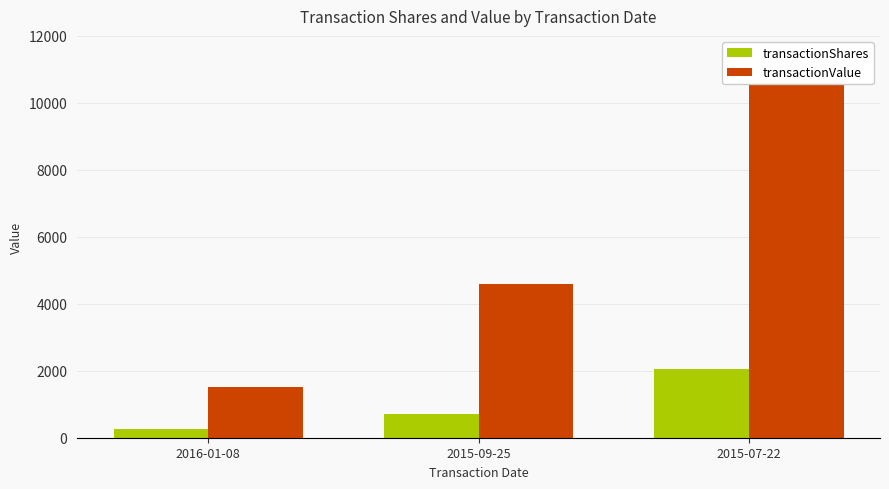

What is the total value across all series at 2015-07-22?

12679